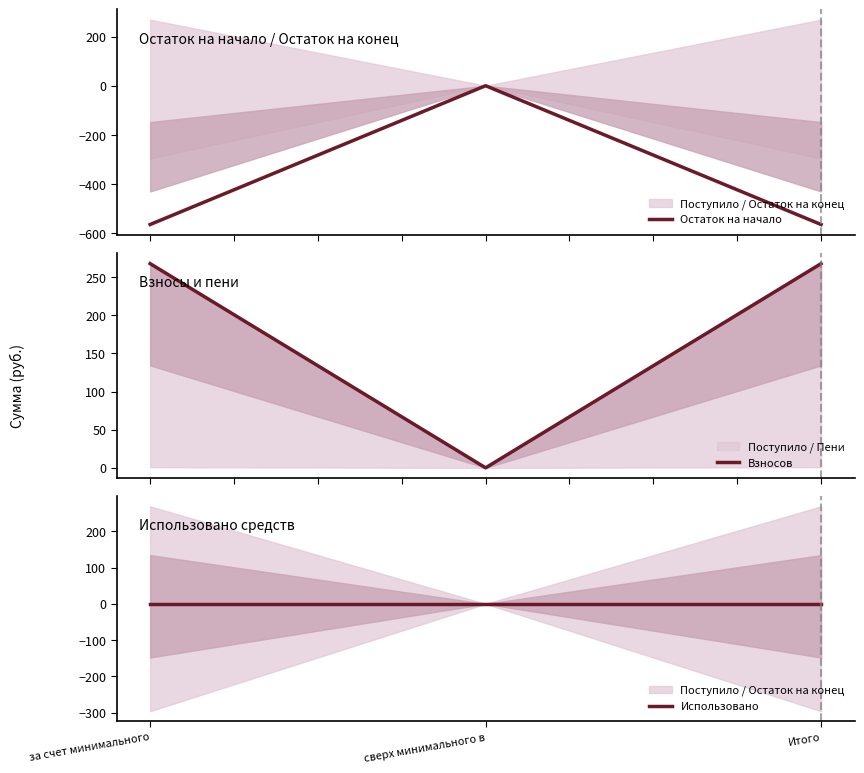

At which category is the sum across all series the highest?

сверх минимального в